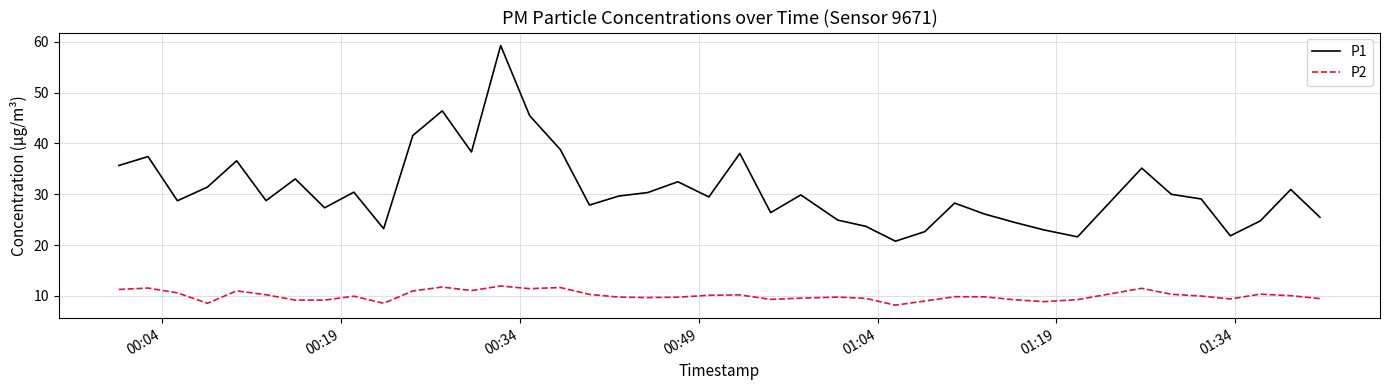

What is the minimum value for P1?

20.8